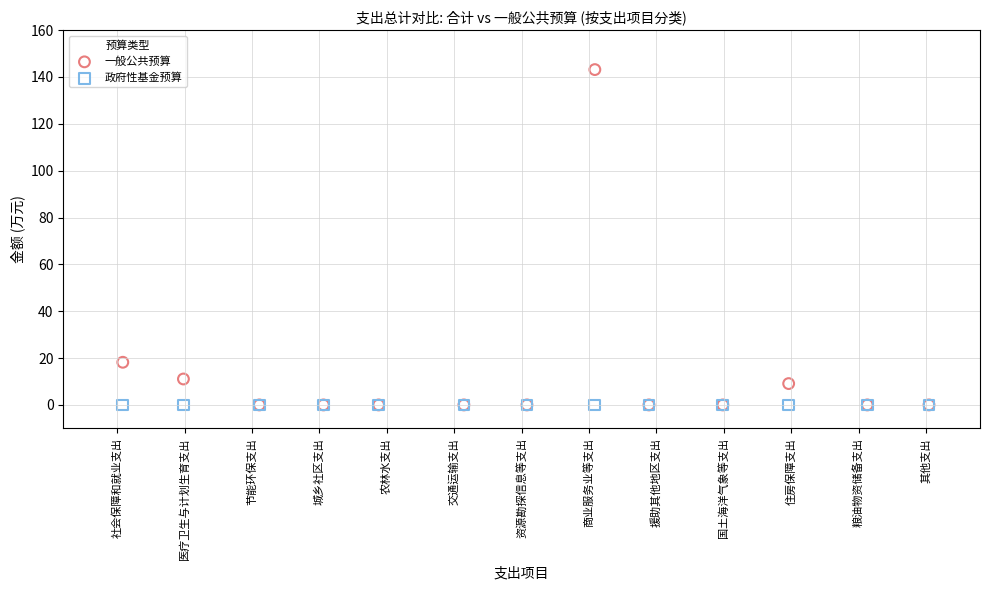

What are all the series names shown in the legend?

一般公共预算, 政府性基金预算